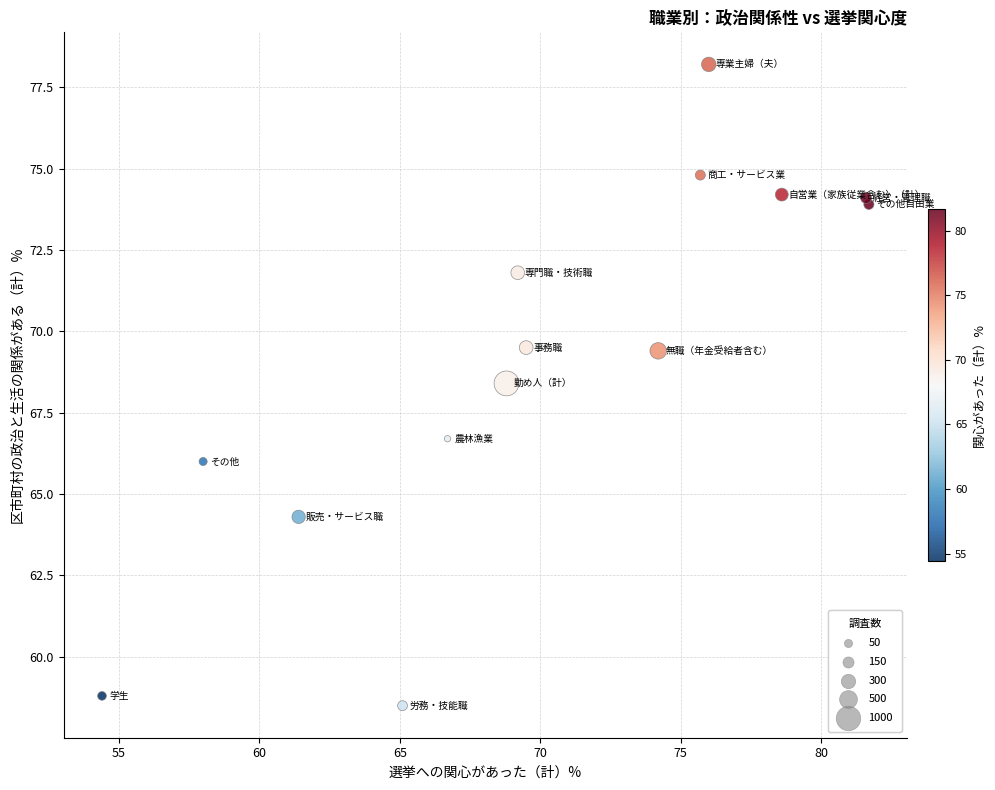

What Y value in the scatter plot is closest to 68?

68.4